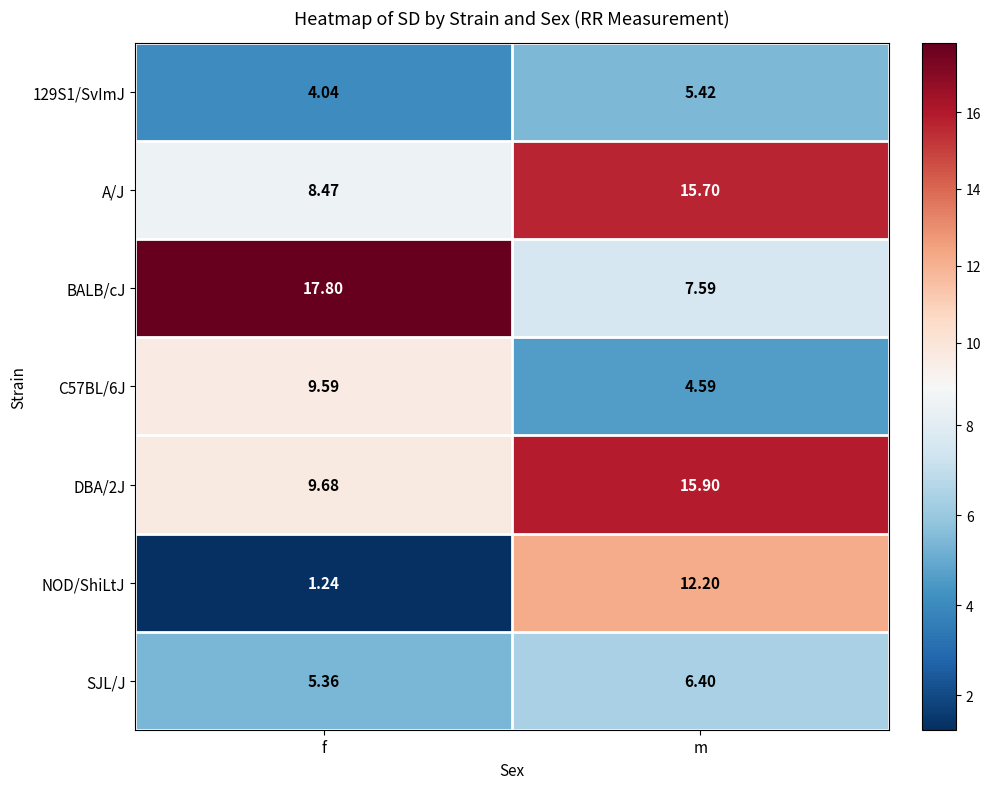

At how many categories does at least one series exceed 6?

2